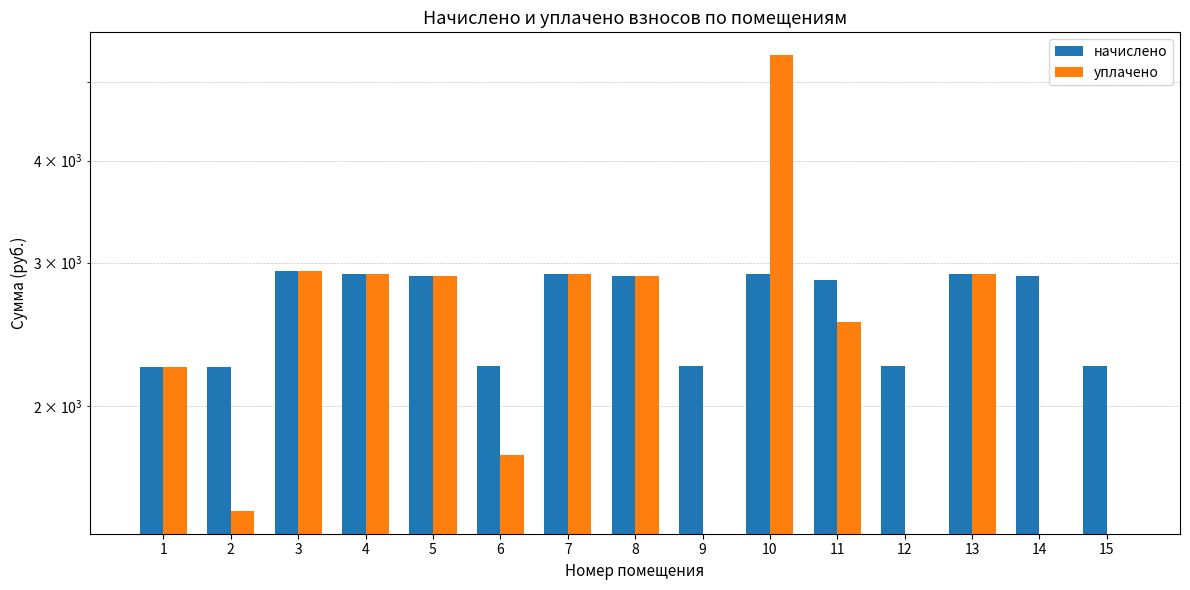

At which category does the chart reach its peak across all series?

10